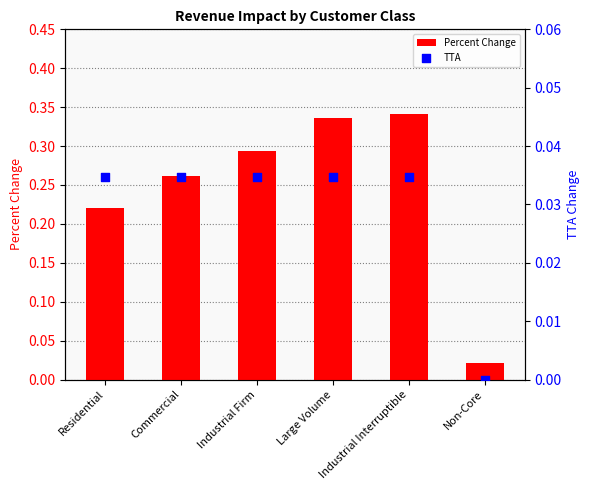

Which series reaches the minimum Y coordinate?

TTA